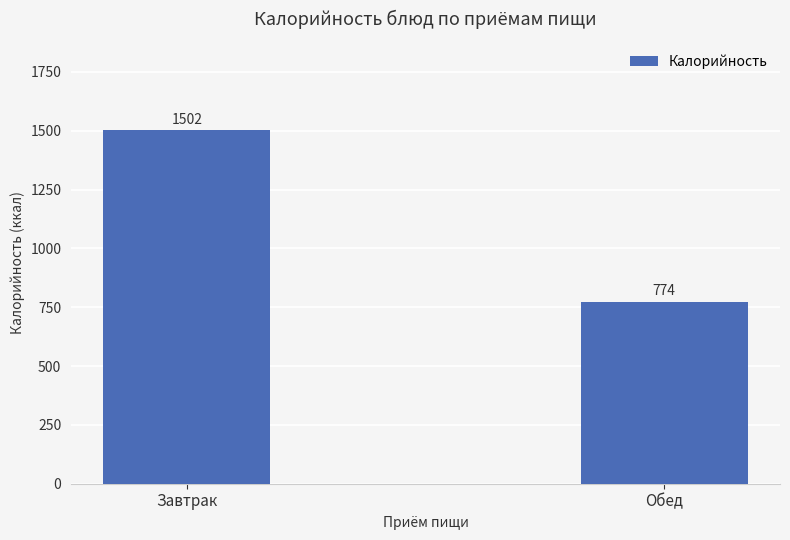

Between Обед and Завтрак, which is larger?

Завтрак